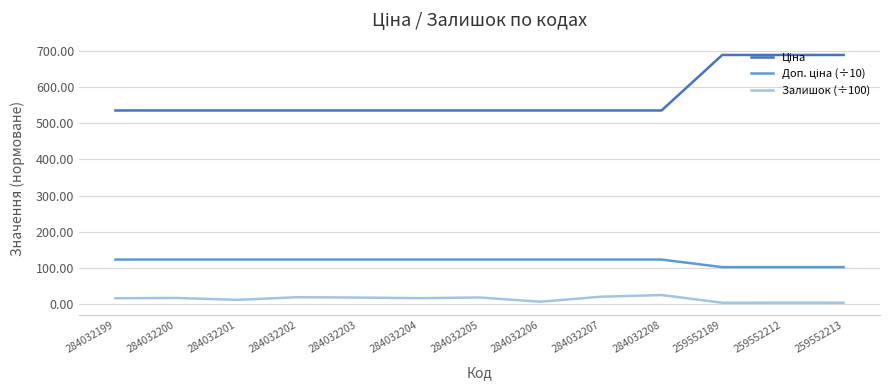

What is the difference between the highest and lowest values at 284032205?

517.7